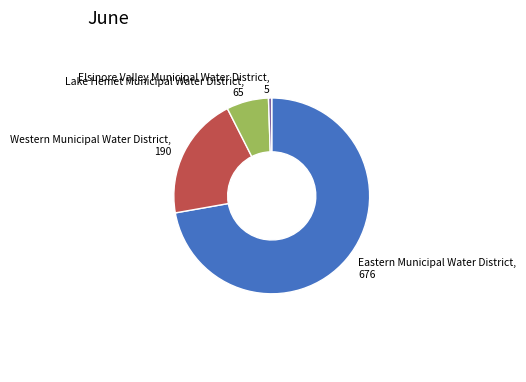

Does any single category account for the majority?

Yes